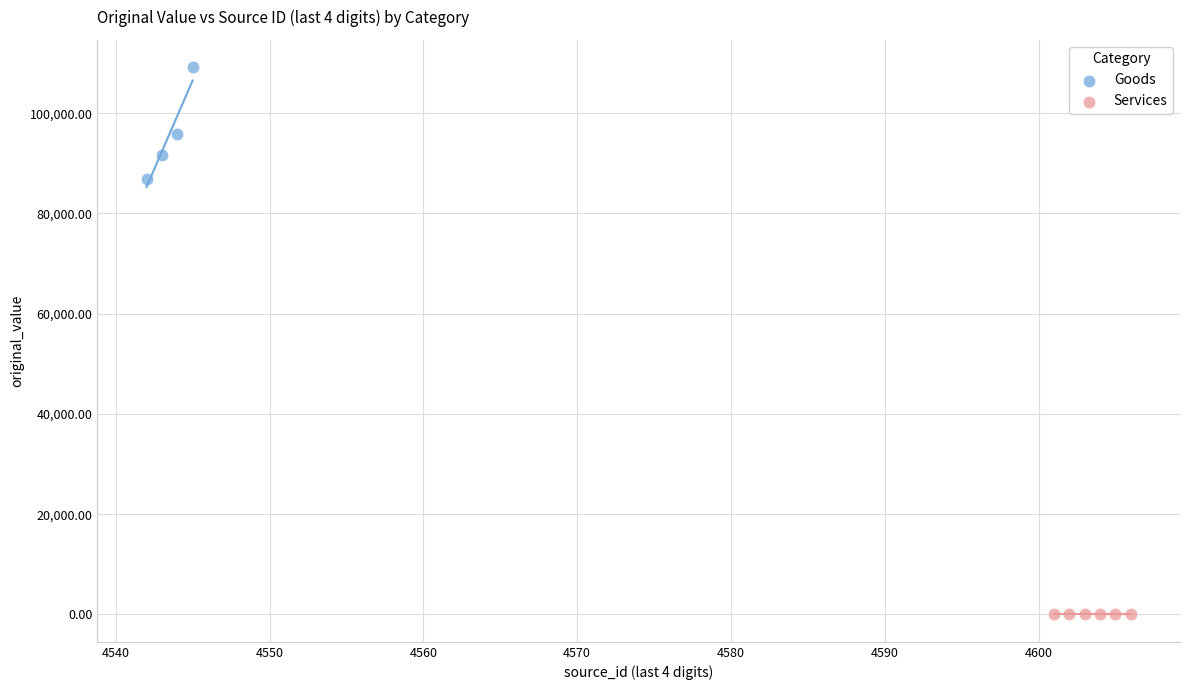

Which series contains the highest Y value?

Goods